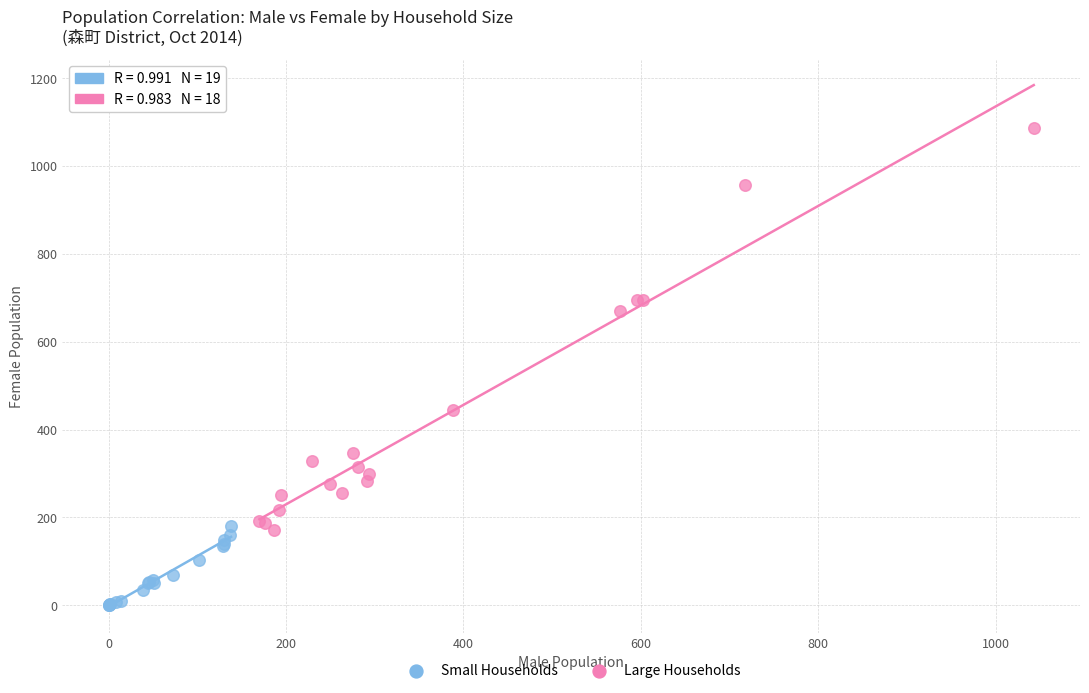

Which series contains the lowest Y value?

Small Households